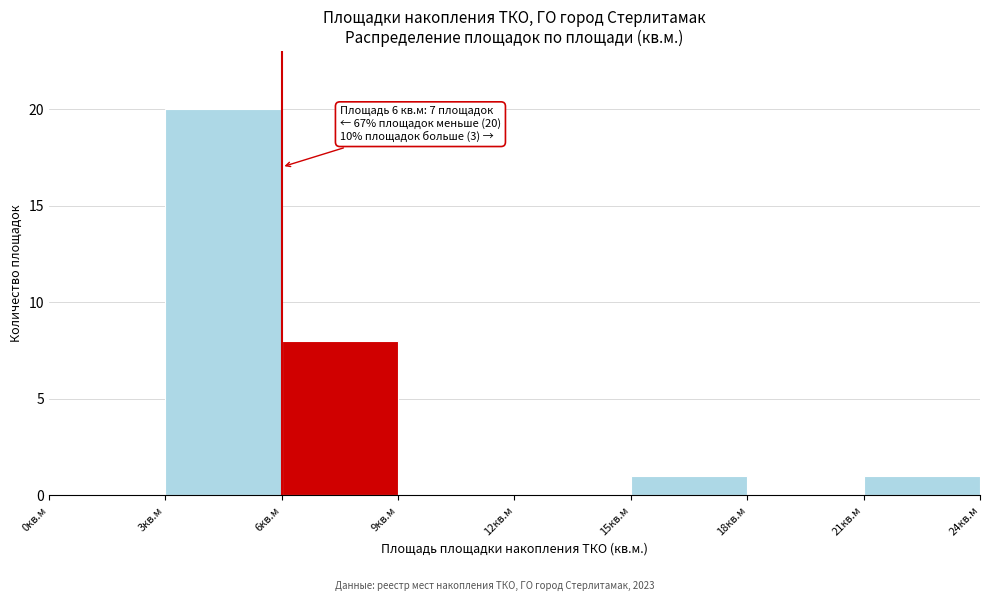

Which range on the x-axis has the tallest bar?

3 to 6